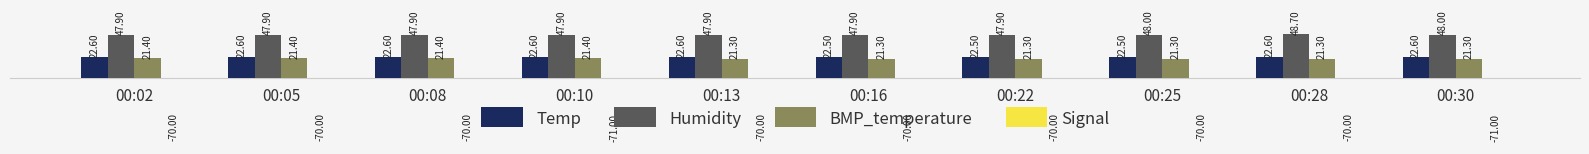

Which has a higher value, 00:22 or 00:05?

00:05